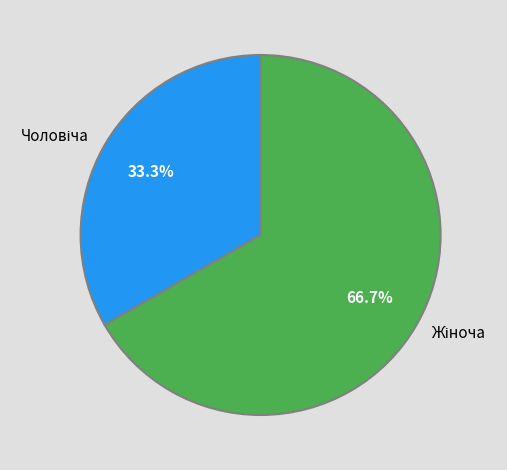

Is there a majority slice in this chart?

Yes